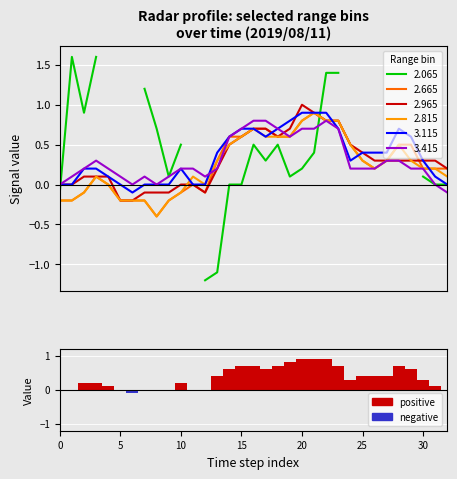

How many categories are shown in the chart?

33